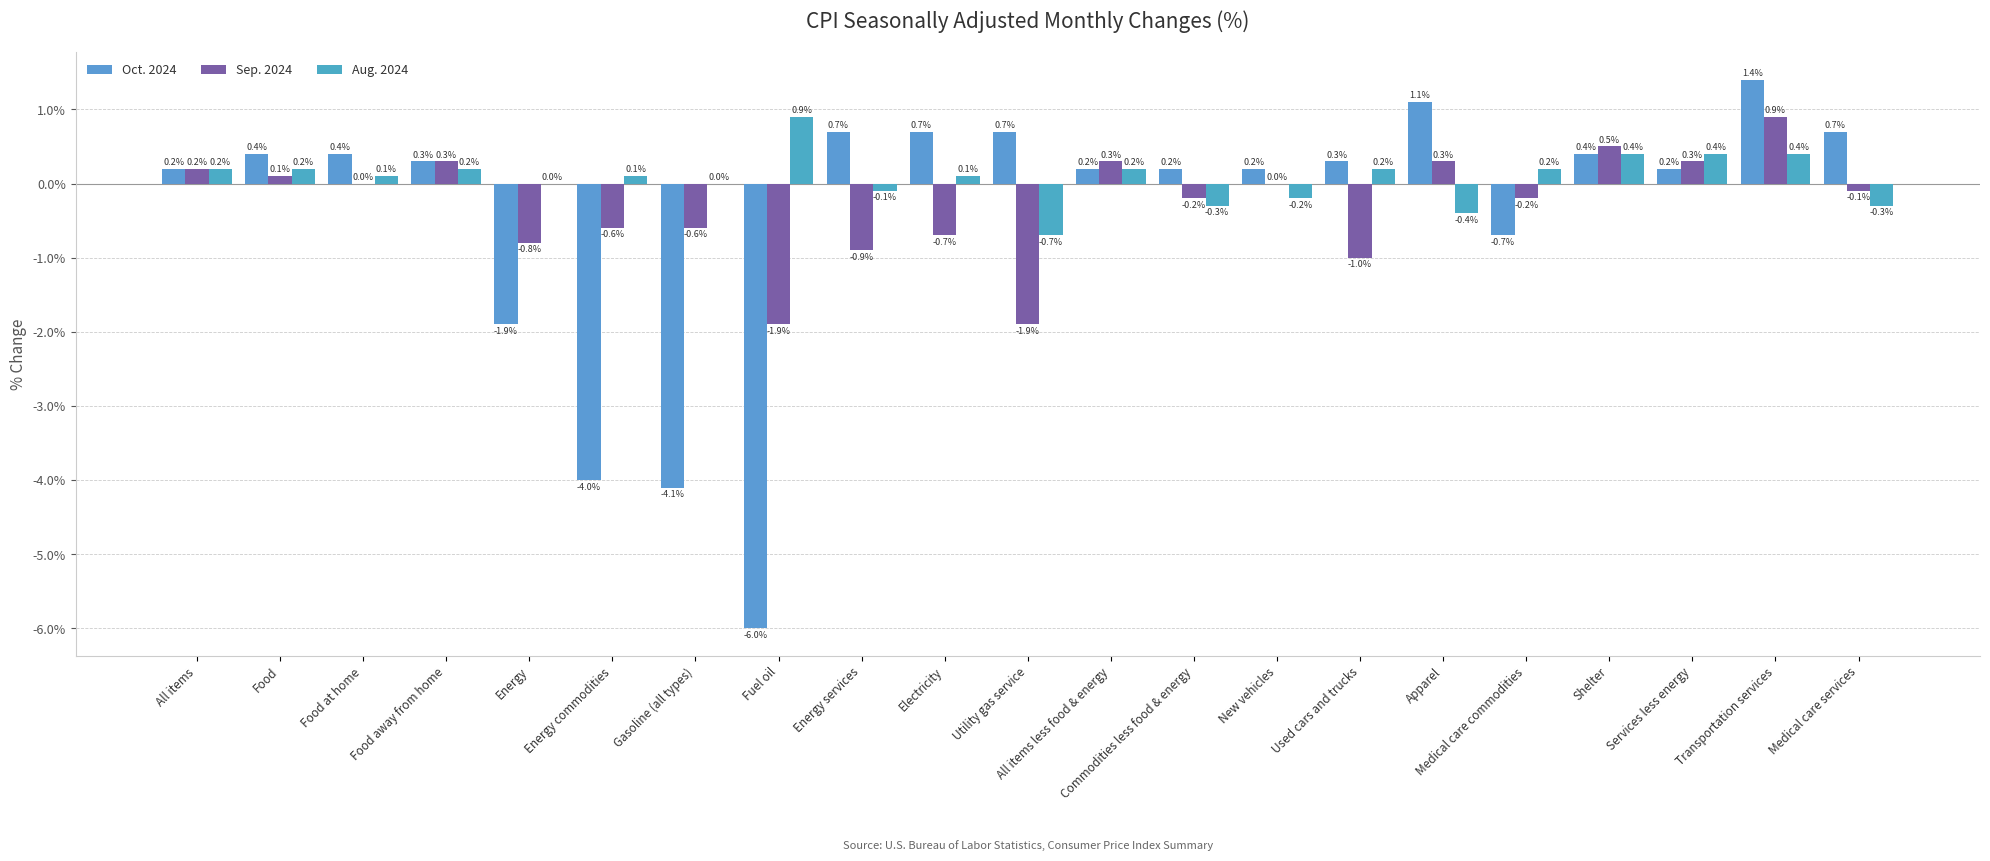

What is the lowest value of the Oct. 2024 series?

-6.0